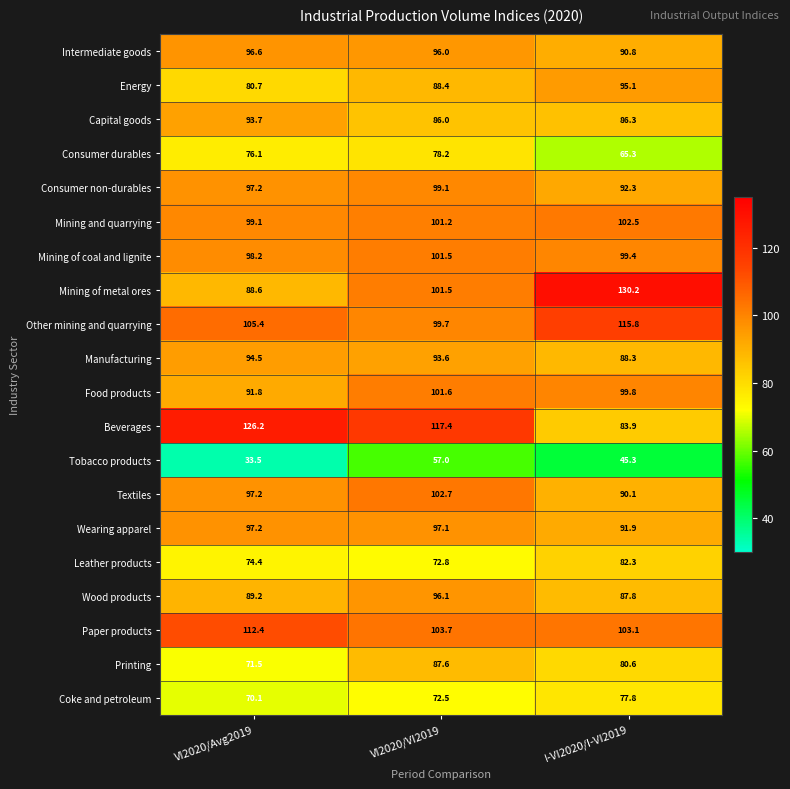

What is the smallest value displayed?

33.5